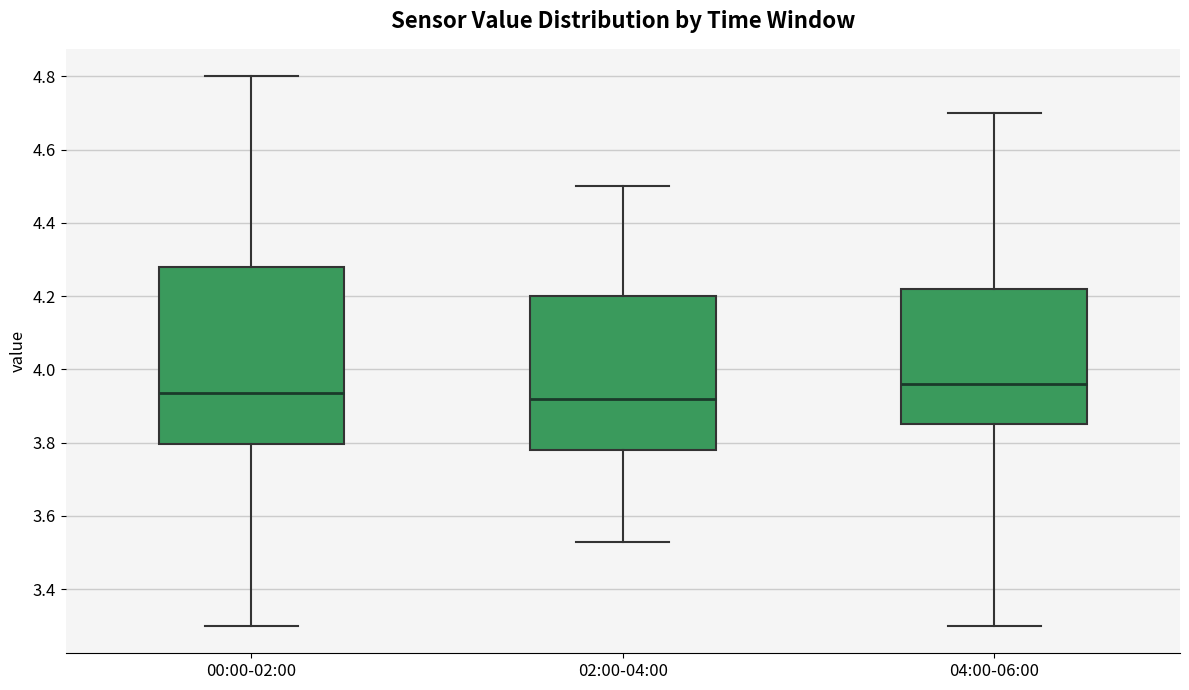

Reading left to right, read every box against the y-axis: the position of its median line, the range the box covers, and the ends of its whiskers. The values are not printed on the chart, so give them approximately, as read against the axis.

00:00-02:00: median 3.94, box 3.80 to 4.28, whiskers 3.30 to 4.80
02:00-04:00: median 3.92, box 3.78 to 4.20, whiskers 3.54 to 4.50
04:00-06:00: median 3.96, box 3.86 to 4.22, whiskers 3.30 to 4.70